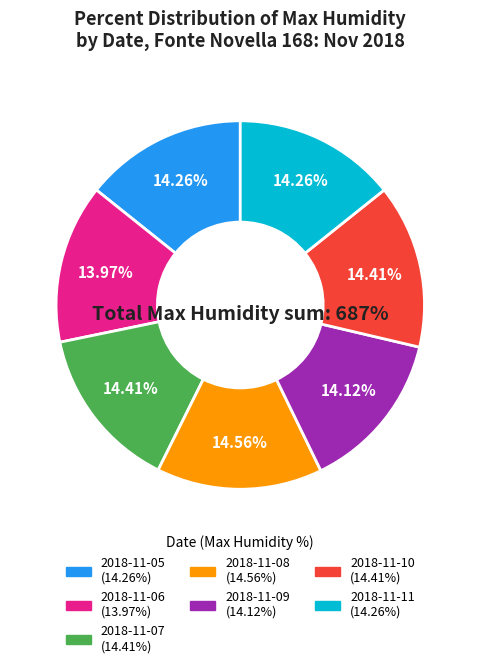

Rank the categories by value from highest to lowest.

2018-11-08, 2018-11-07, 2018-11-10, 2018-11-05, 2018-11-11, 2018-11-09, 2018-11-06